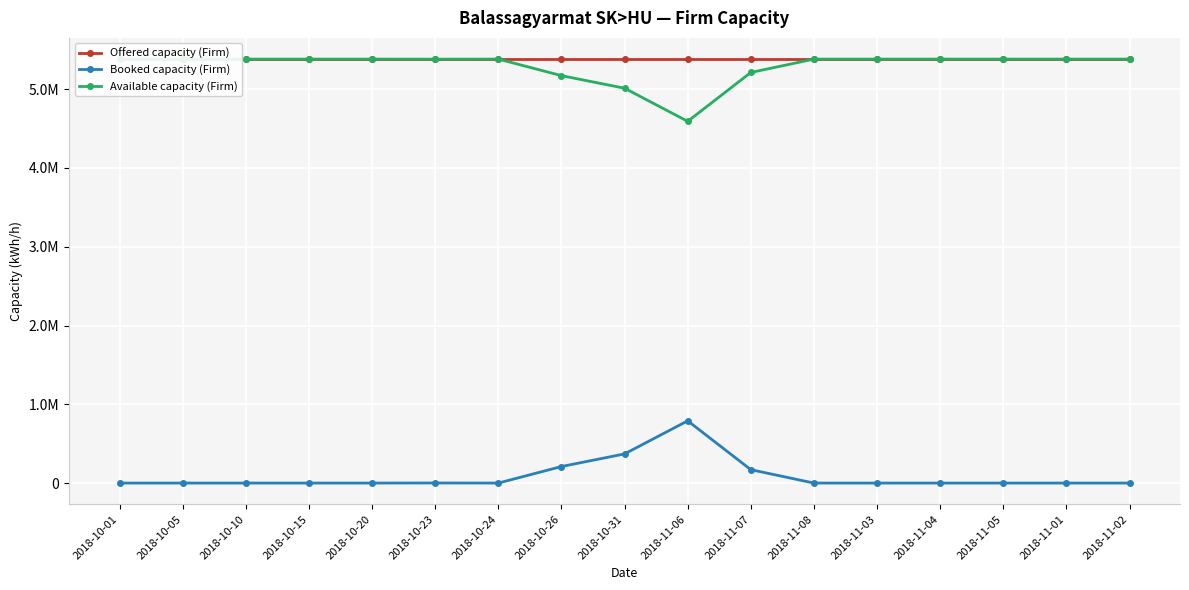

At which category does Booked capacity (Firm) reach its first local peak?

2018-10-23